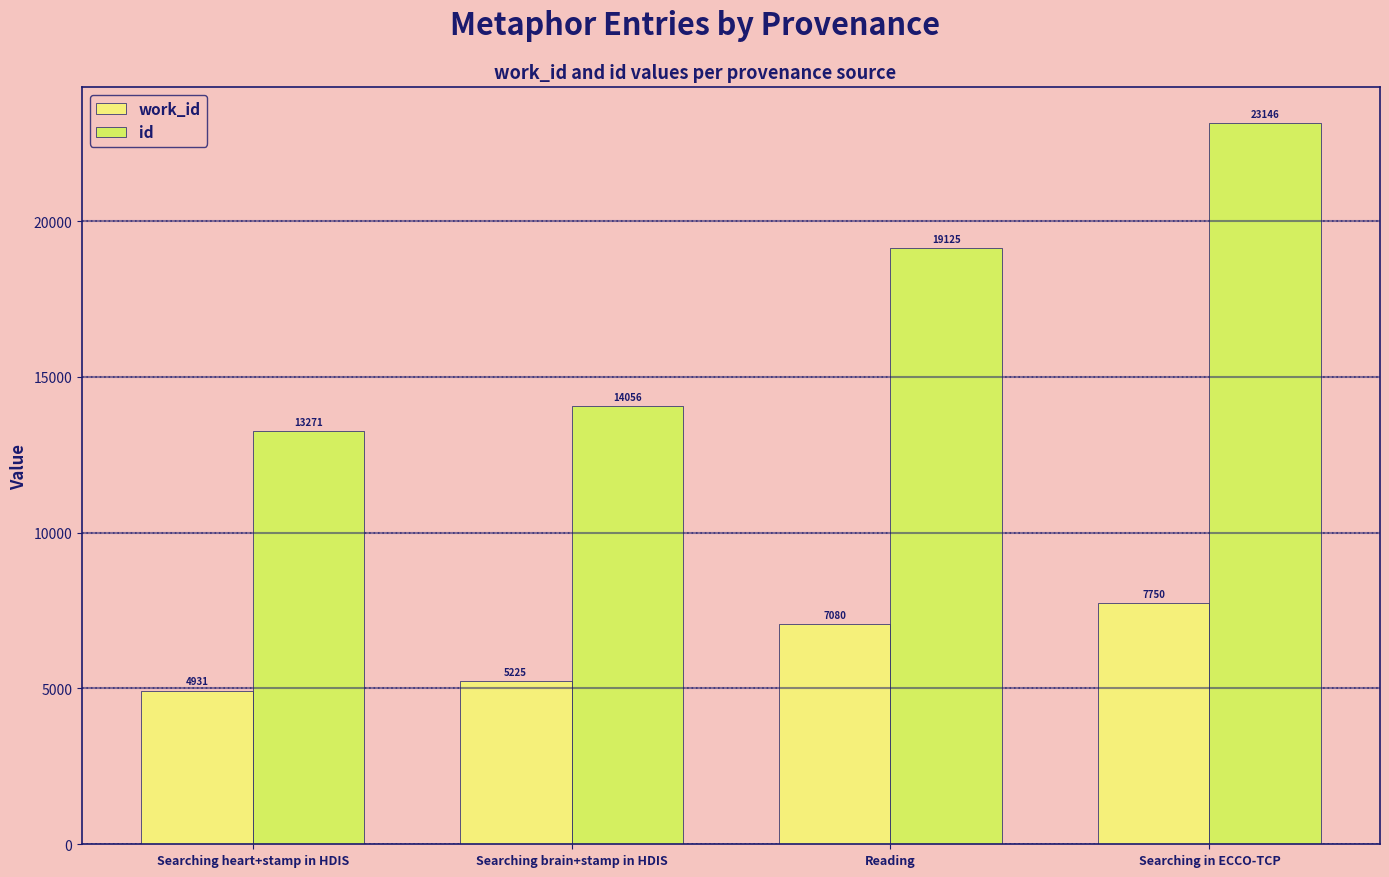

Is the value of work_id at Reading greater than the value of id at Searching heart+stamp in HDIS?

No